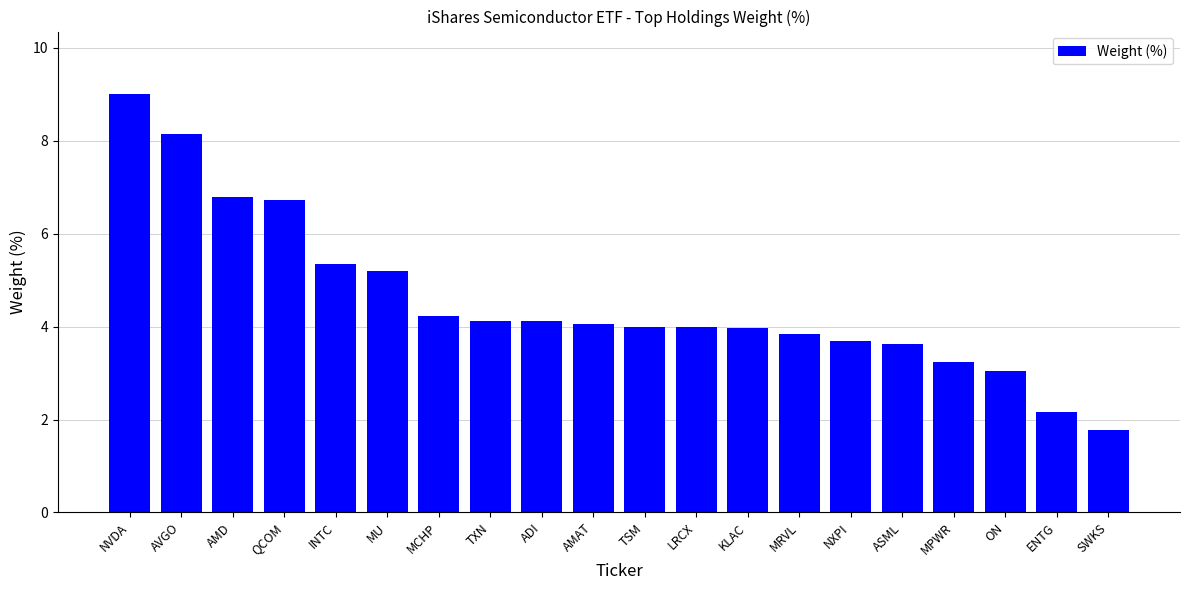

The value at AVGO is 8.2. True or false?

True